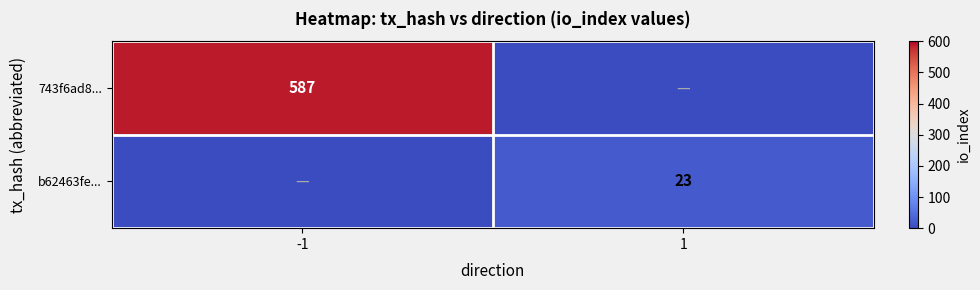

What is the difference between the highest and lowest values at 1?

23